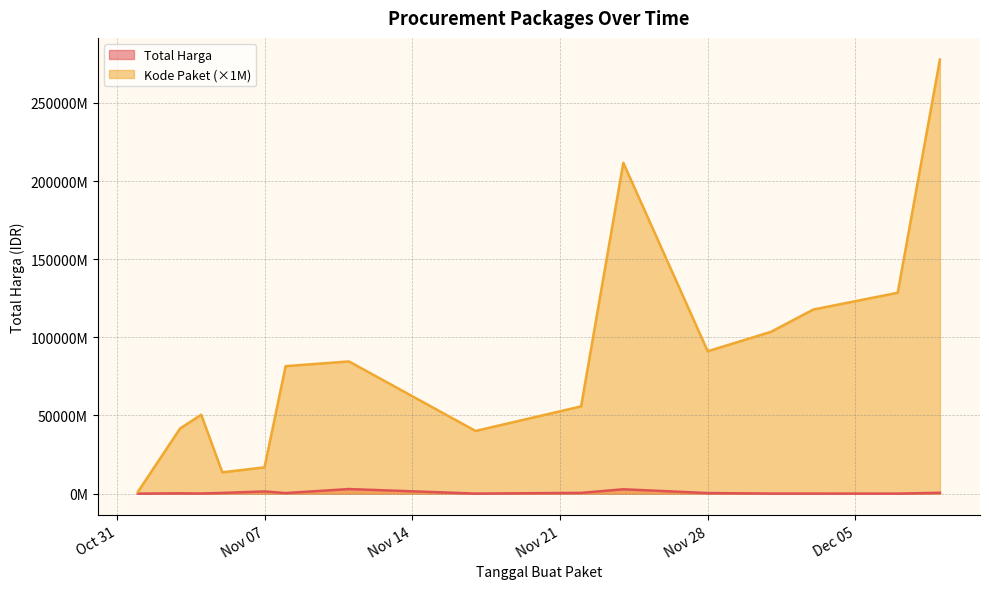

What is the total value across all series at 2021-12-07?

128543412000